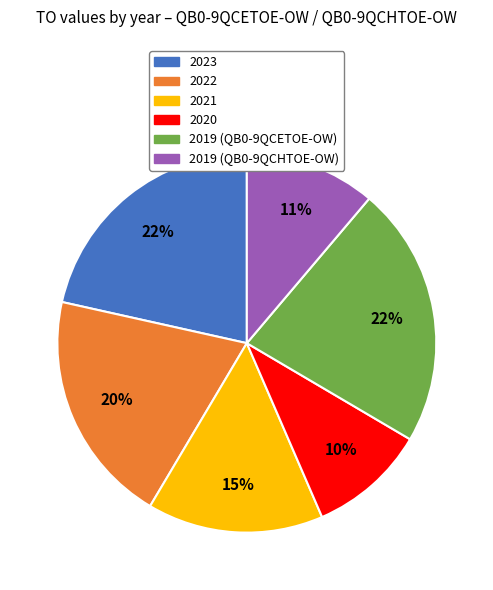

Is it true that 2019 (QB0-9QCHTOE-OW) is 1% of the pie?

False